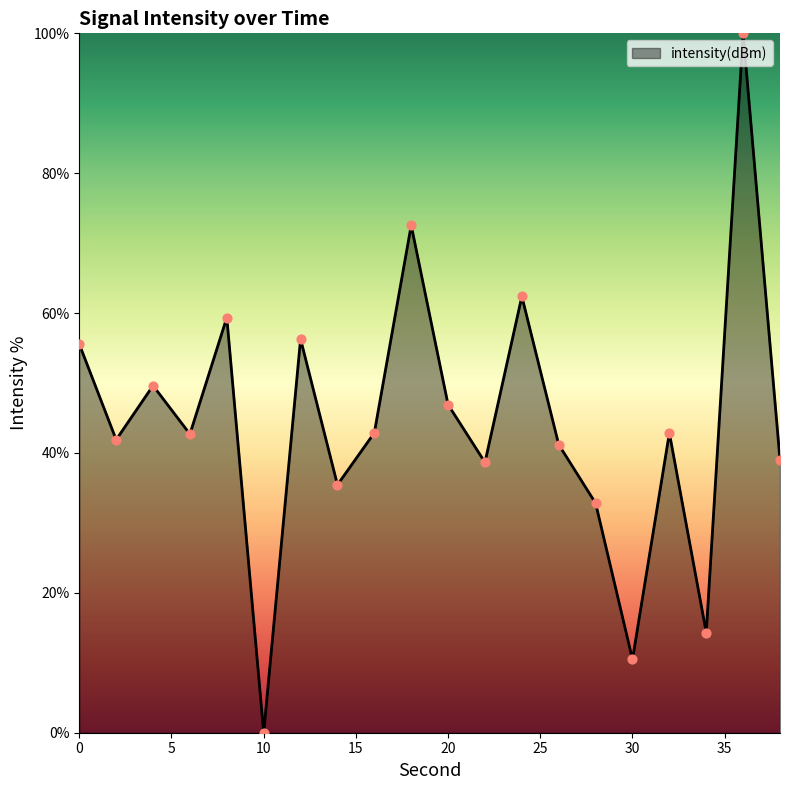

What is the greatest value displayed?

100.0